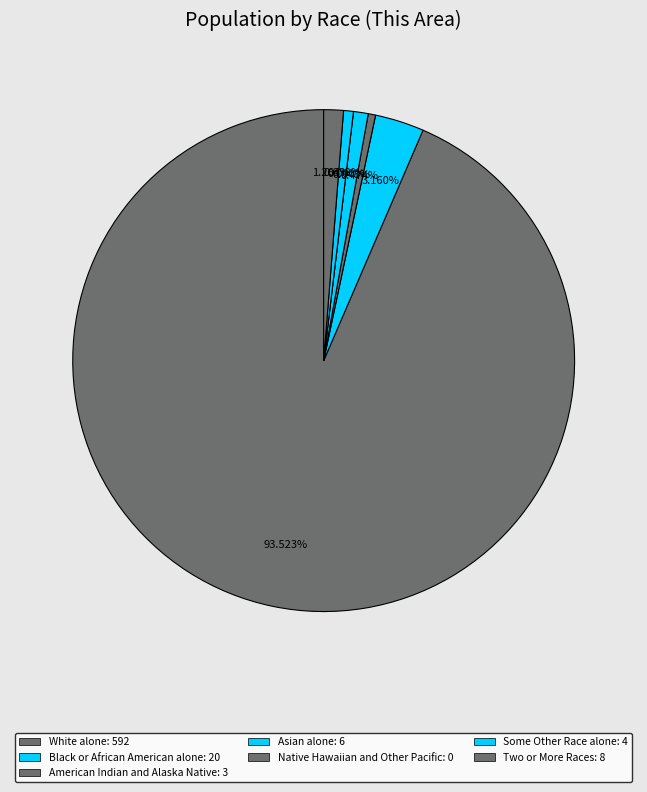

Which slice is the largest?

White alone